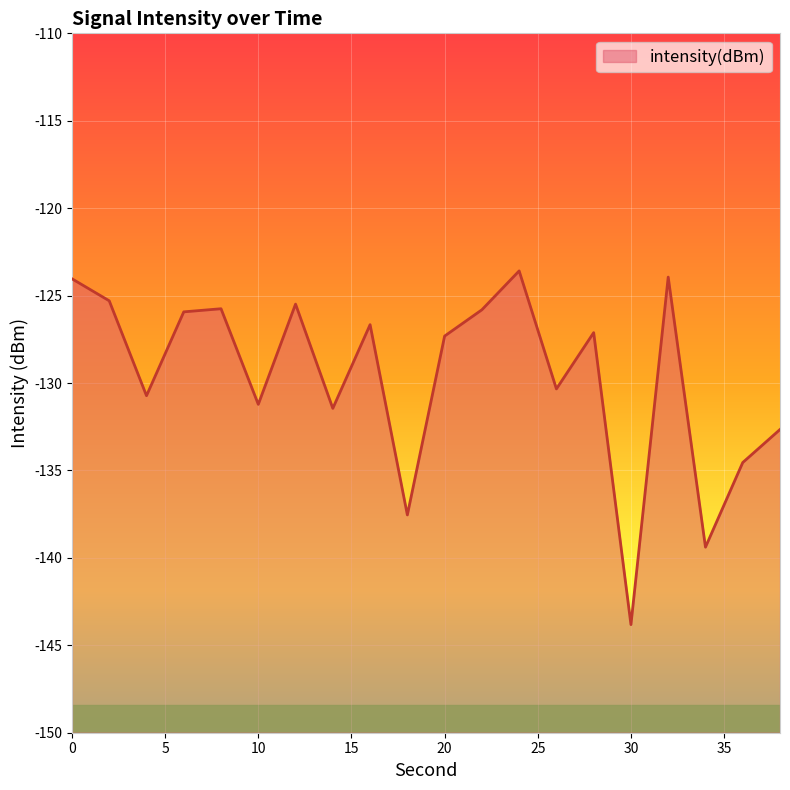

True or false: the data shows -131.4 at 14.

True